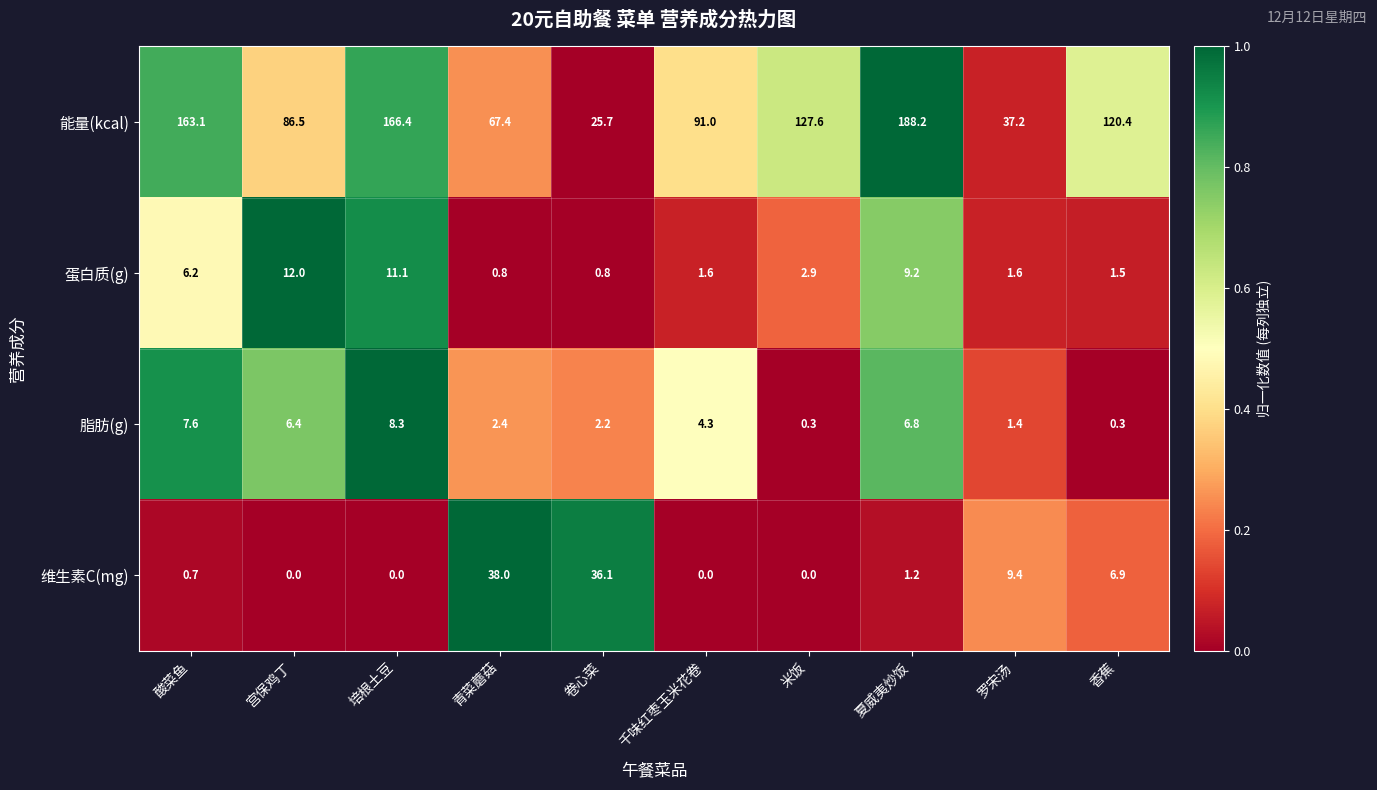

List the series in order of their peak value, lowest first.

脂肪(g), 蛋白质(g), 维生素C(mg), 能量(kcal)